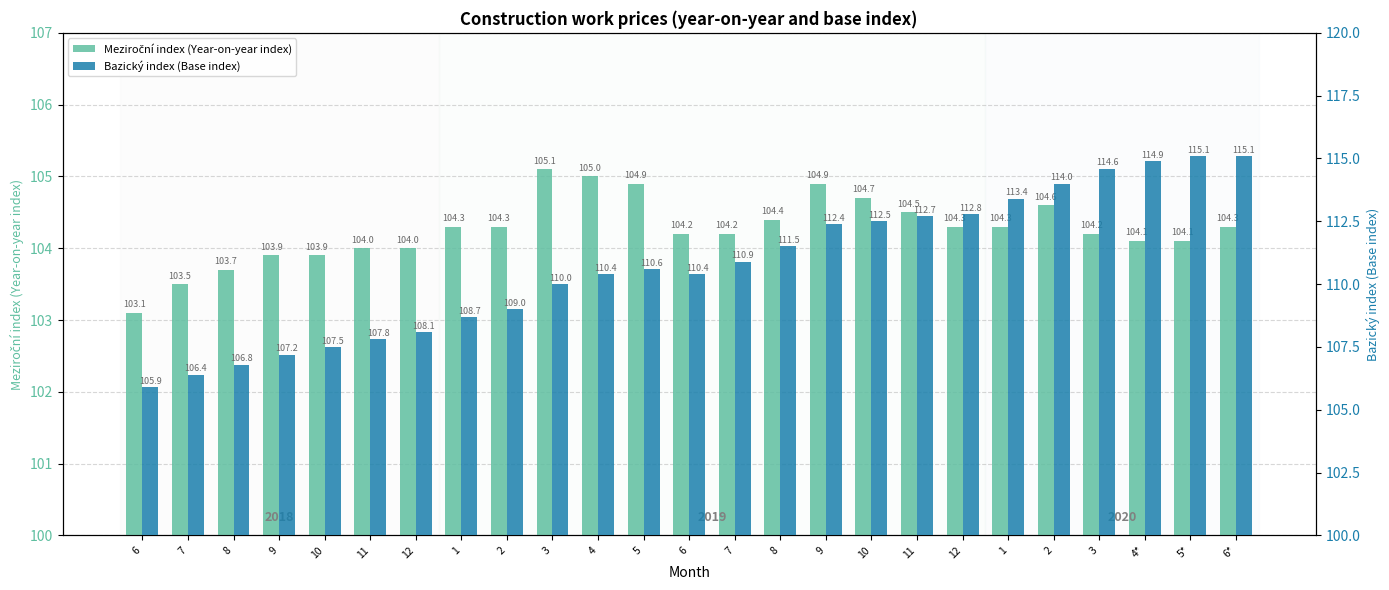

What is the difference between the second highest and minimum values in the Bazický index (Base index) series?

9.2